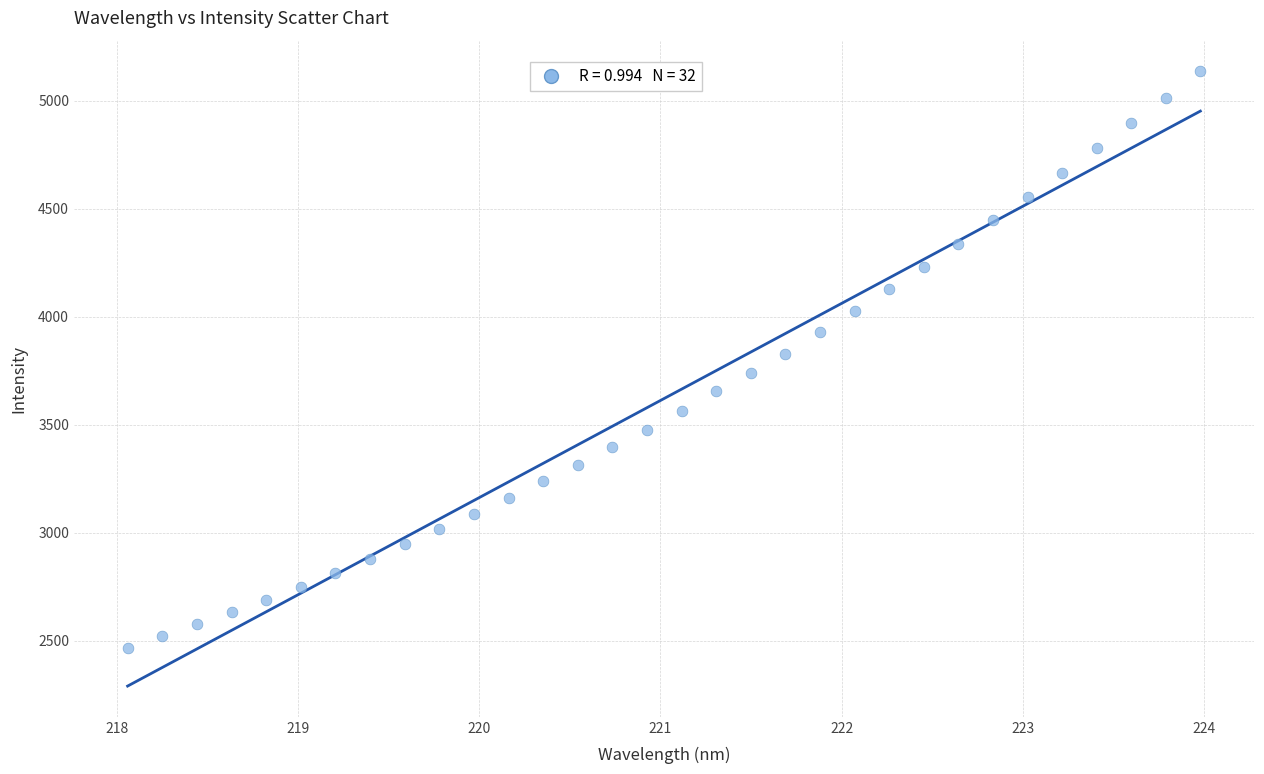

What is the range of Y values (max minus min)?

2669.1